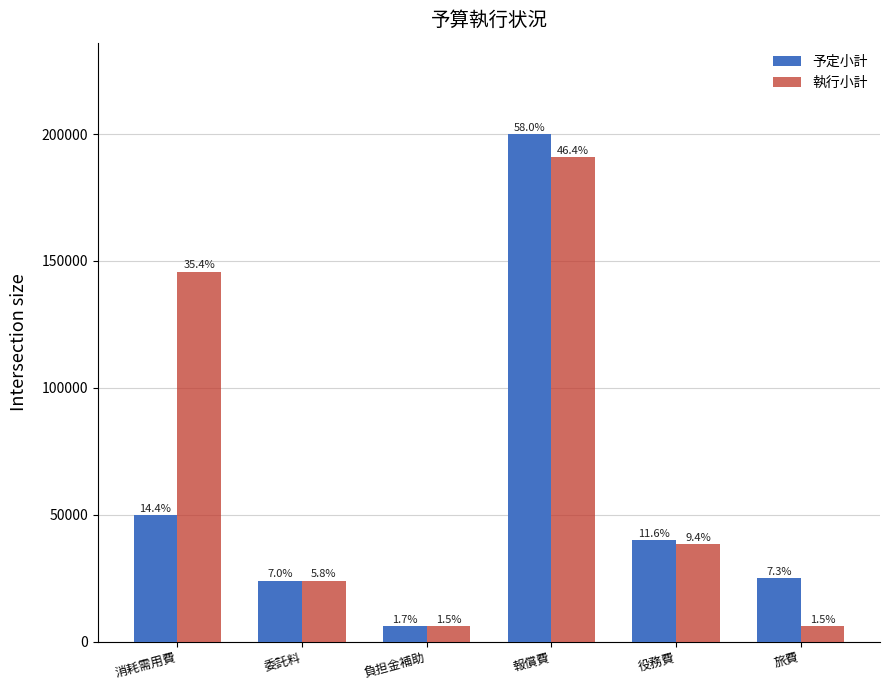

Where does the 予定小計 series first go above 40000?

消耗需用費